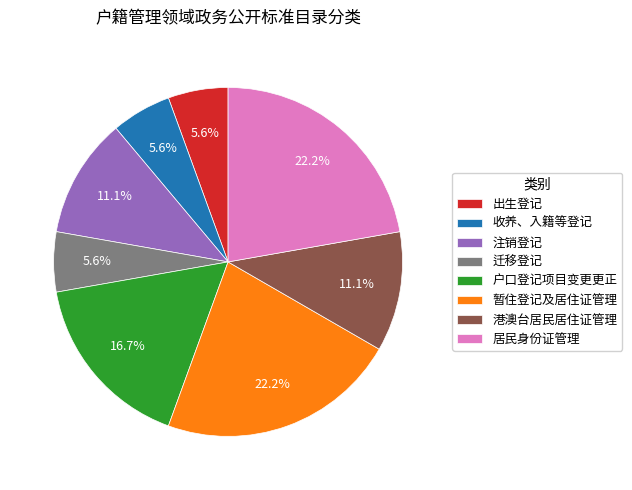

How many segments does this pie chart have?

8